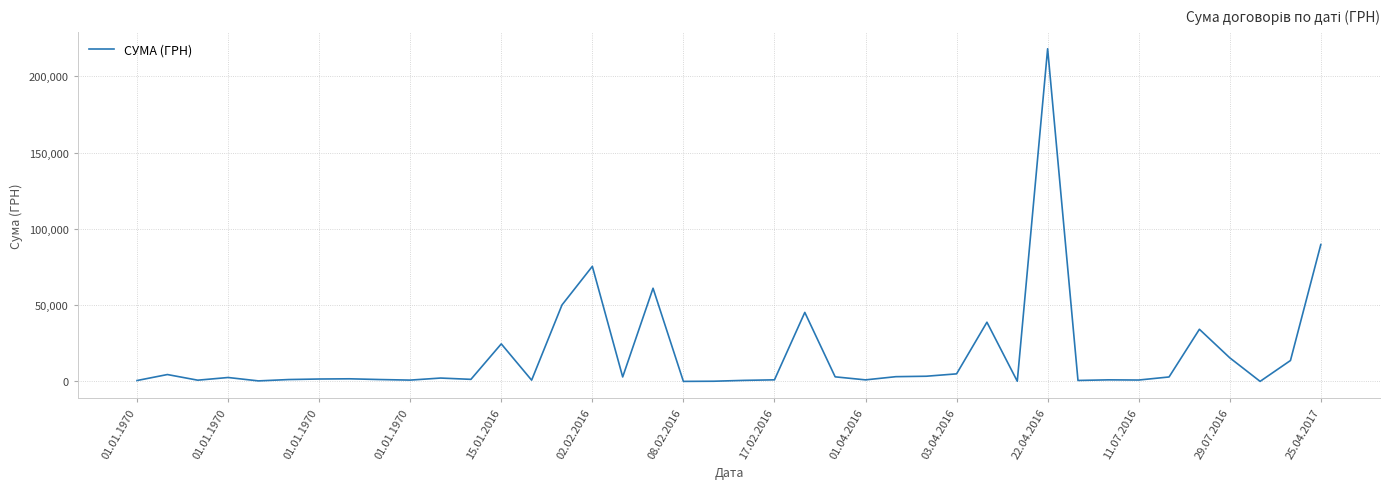

Reading left to right, list all the values displayed in this chart.

582.0	4500.0	800.0	2560.0	335.0	1224.0	1570.0	1710.0	1224.0	852.0	2200.0	1350.0	24600.3	807.6	50103.8	75414.1	2926.2	61067.2	9.0	114.0	679.3	1030.6	45231.0	2994.8	1011.0	3102.4	3389.3	4951.0	38792.3	103.7	218043.6	625.9	1021.1	900.0	2910.0	34165.2	15480.0	21.0	13695.0	89716.8